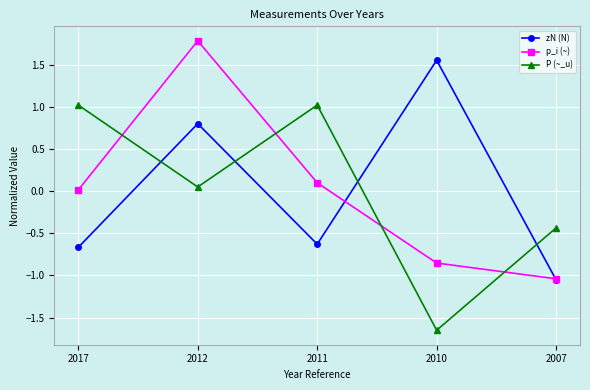

How many interior local peaks does the p_i (~) series have?

1